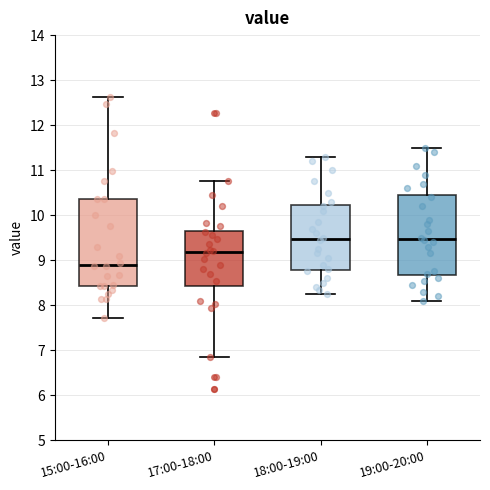

Where is the upper edge of the box for 19:00-20:00 on the y-axis? The values are not printed on the chart, so give them approximately, as read against the axis.

10.5